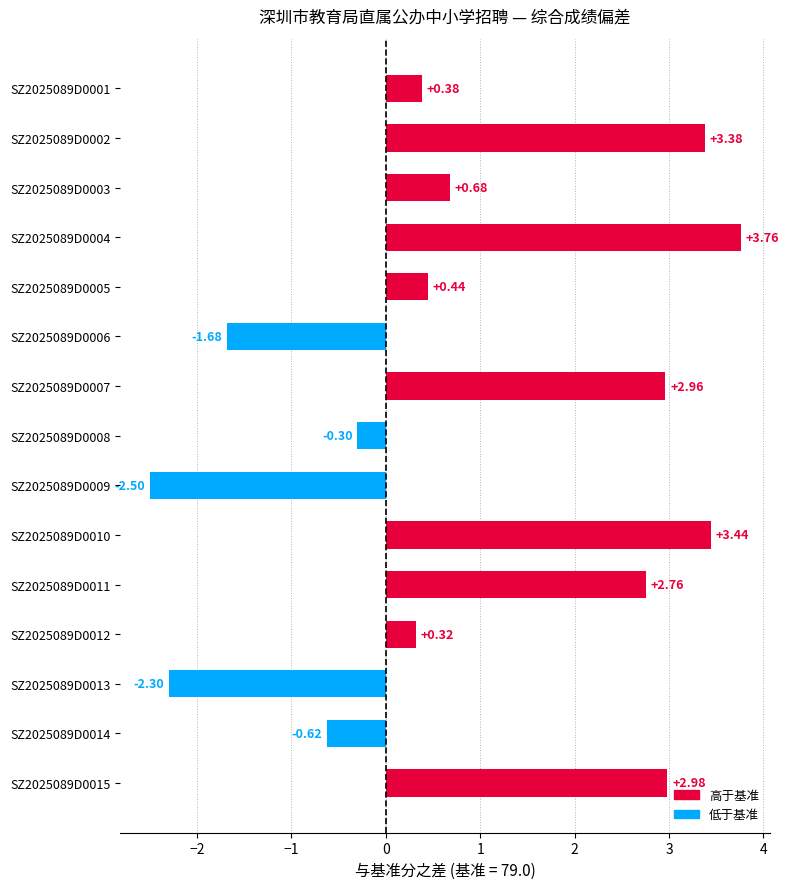

Rank the categories by value from highest to lowest.

SZ2025089D0004, SZ2025089D0010, SZ2025089D0002, SZ2025089D0015, SZ2025089D0007, SZ2025089D0011, SZ2025089D0003, SZ2025089D0005, SZ2025089D0001, SZ2025089D0012, SZ2025089D0008, SZ2025089D0014, SZ2025089D0006, SZ2025089D0013, SZ2025089D0009